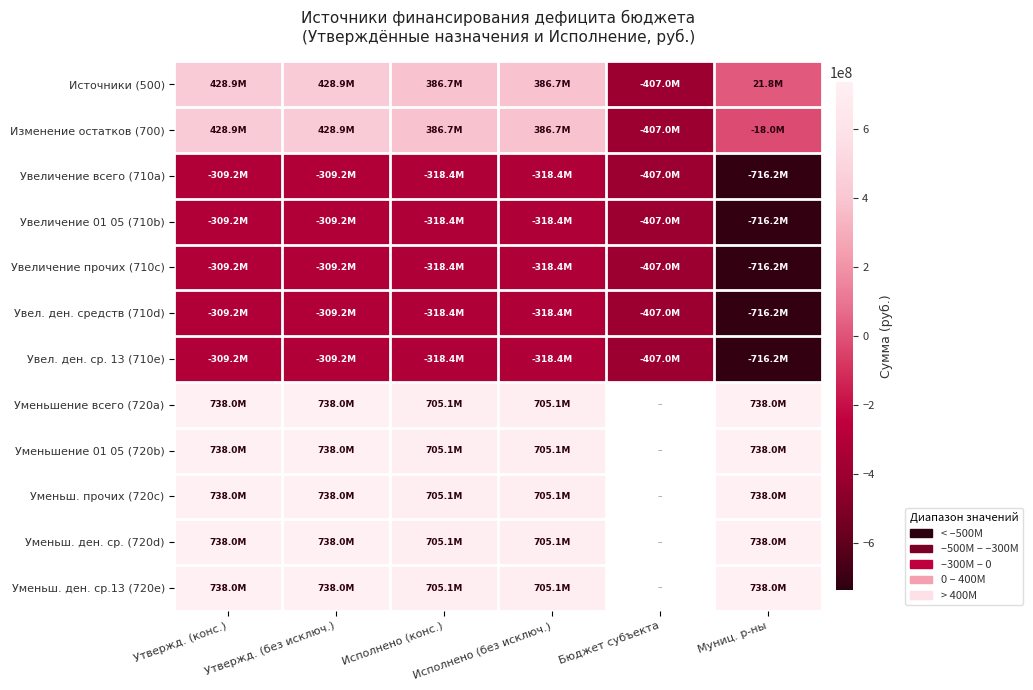

Which series has the largest range (max minus min)?

Источники (500)